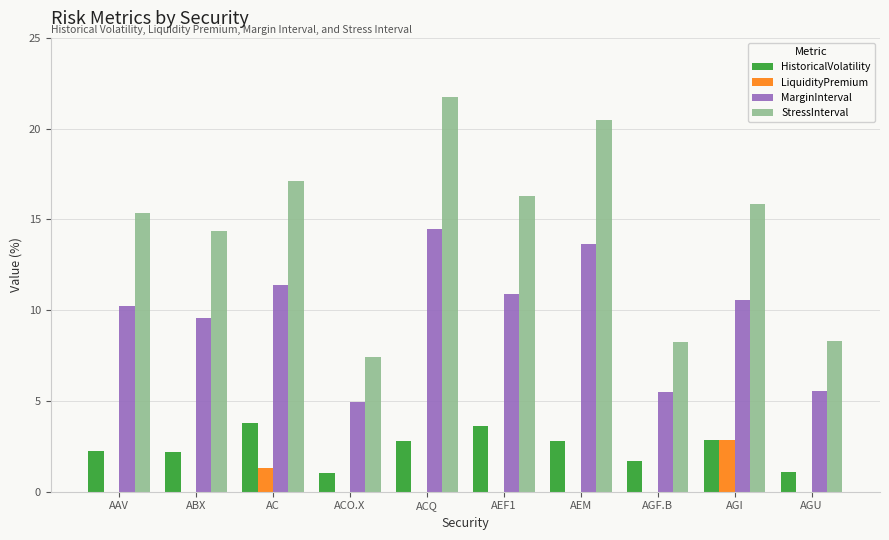

What value does the StressInterval series have at AC?

17.1